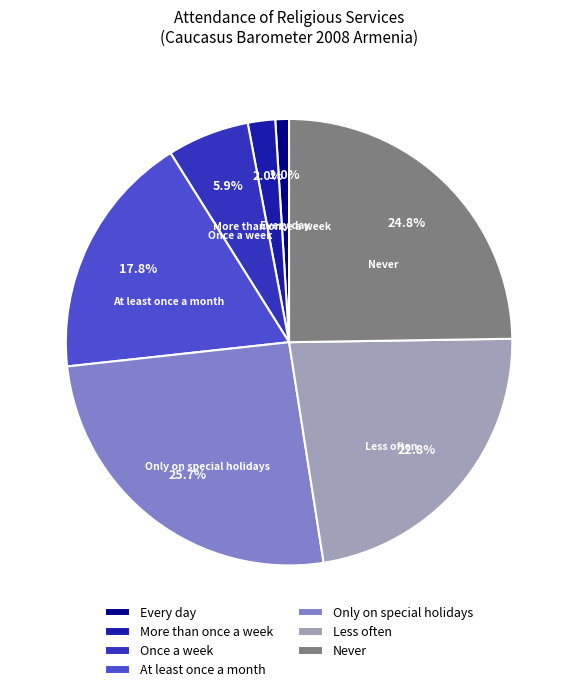

To the nearest percent, what is the difference between the largest and smallest slice percentages?

25%